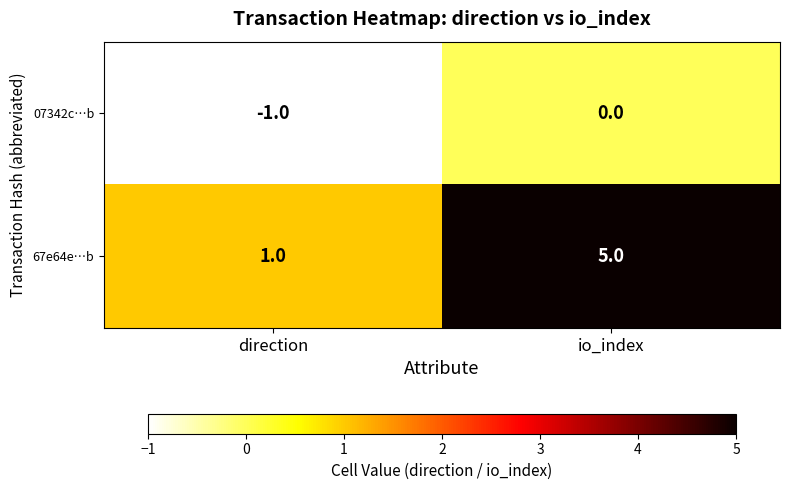

What is the sum of the 67e64e…b values at io_index and direction?

6